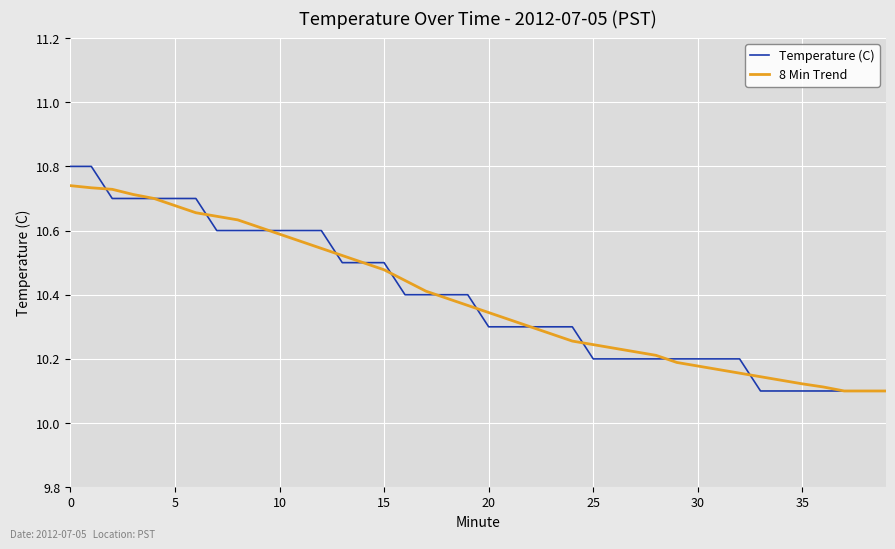

Rank the series by their maximum value, from highest to lowest.

Temperature (C), 8 Min Trend